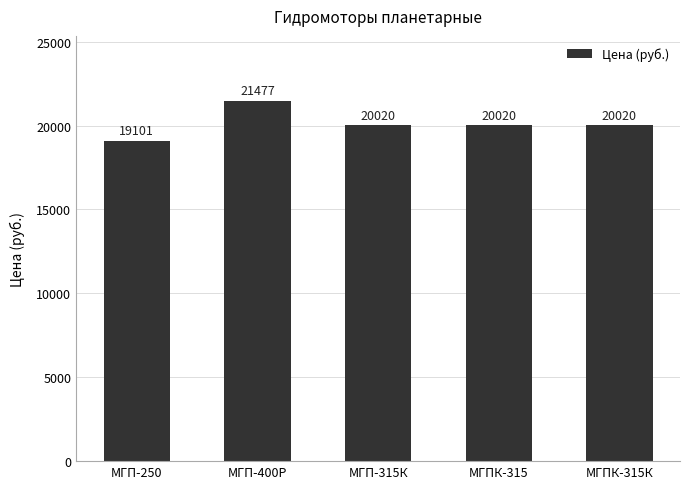

Are the bars grouped side by side (vs. stacked)?

No